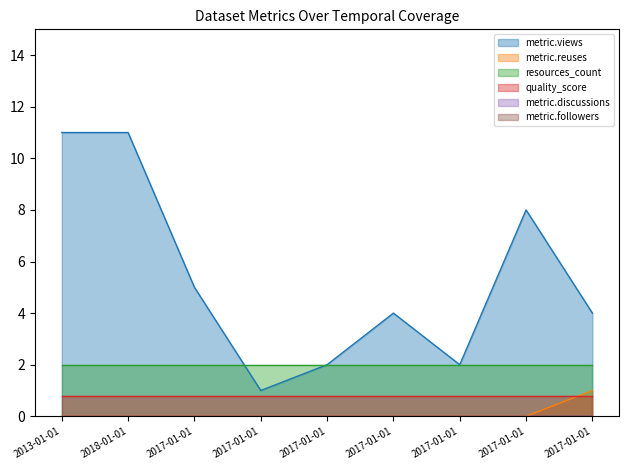

How many lines are shown in the chart?

6